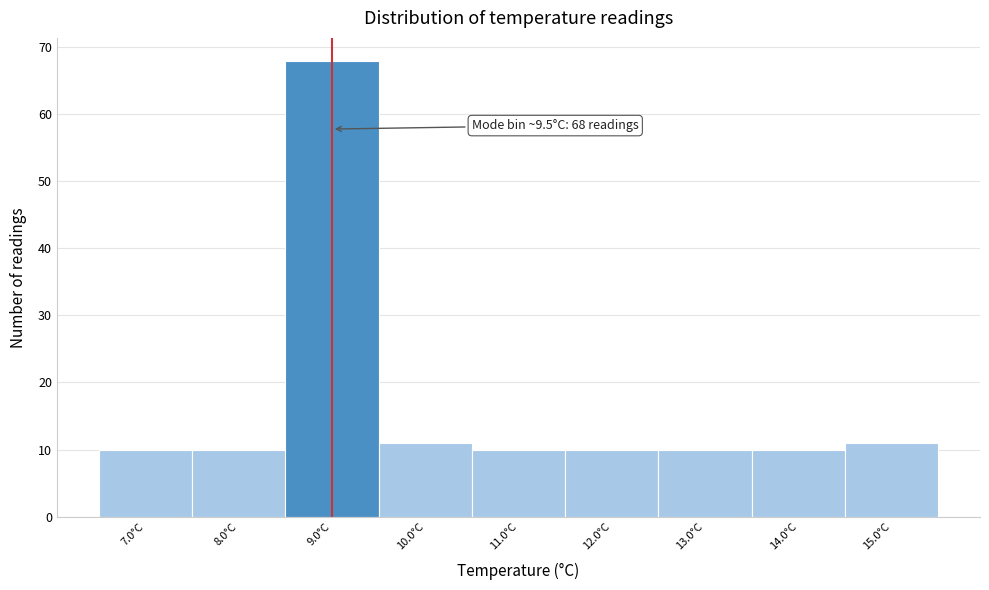

Reading left to right, extract all data points from this chart.

7.0°C=10	8.0°C=10	9.0°C=68	10.0°C=11	11.0°C=10	12.0°C=10	13.0°C=10	14.0°C=10	15.0°C=11